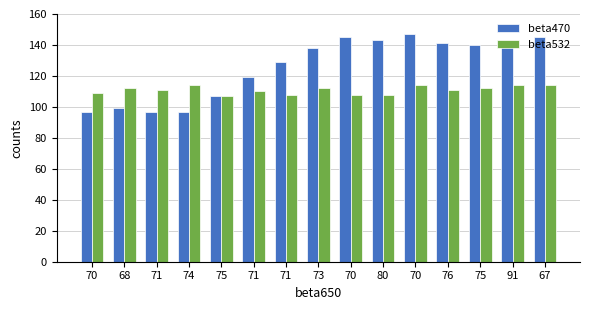

Is it true that beta470 equals 97 at 74?

True